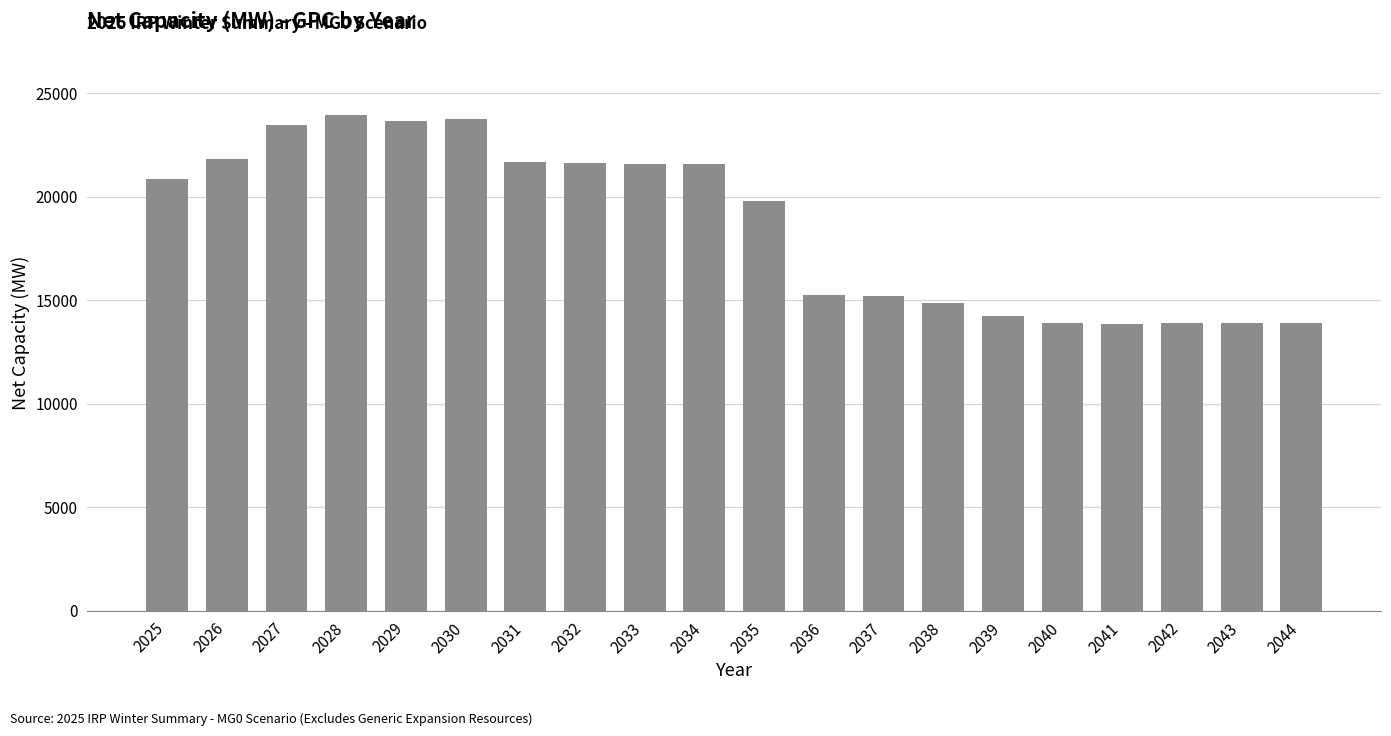

What is the minimum value shown in the chart?

13871.5